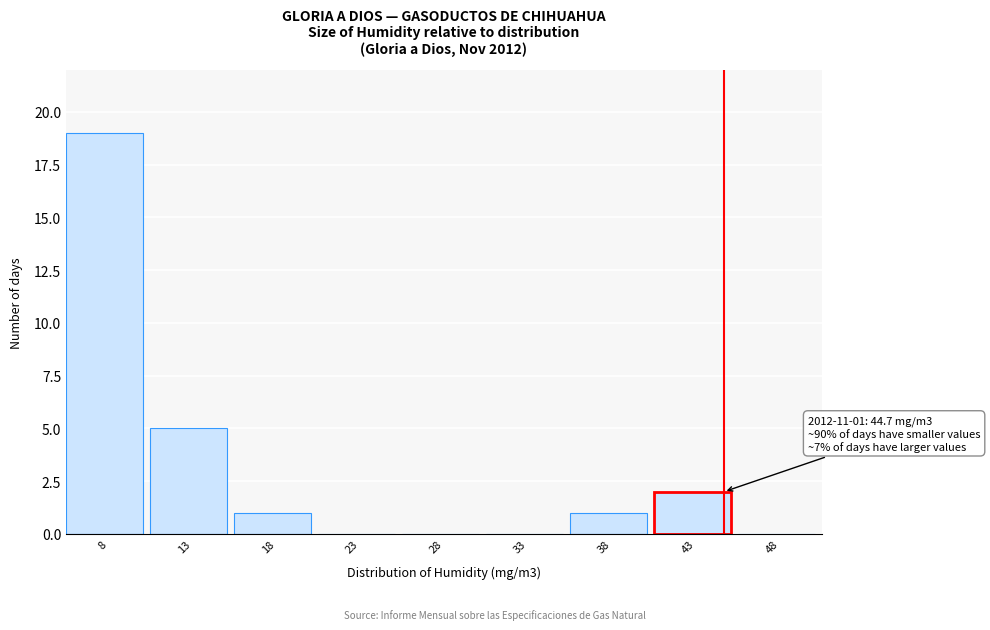

Reading left to right, transcribe all the data shown in this chart.

8=19	13=5	18=1	23=0	28=0	33=0	38=1	43=2	48=0